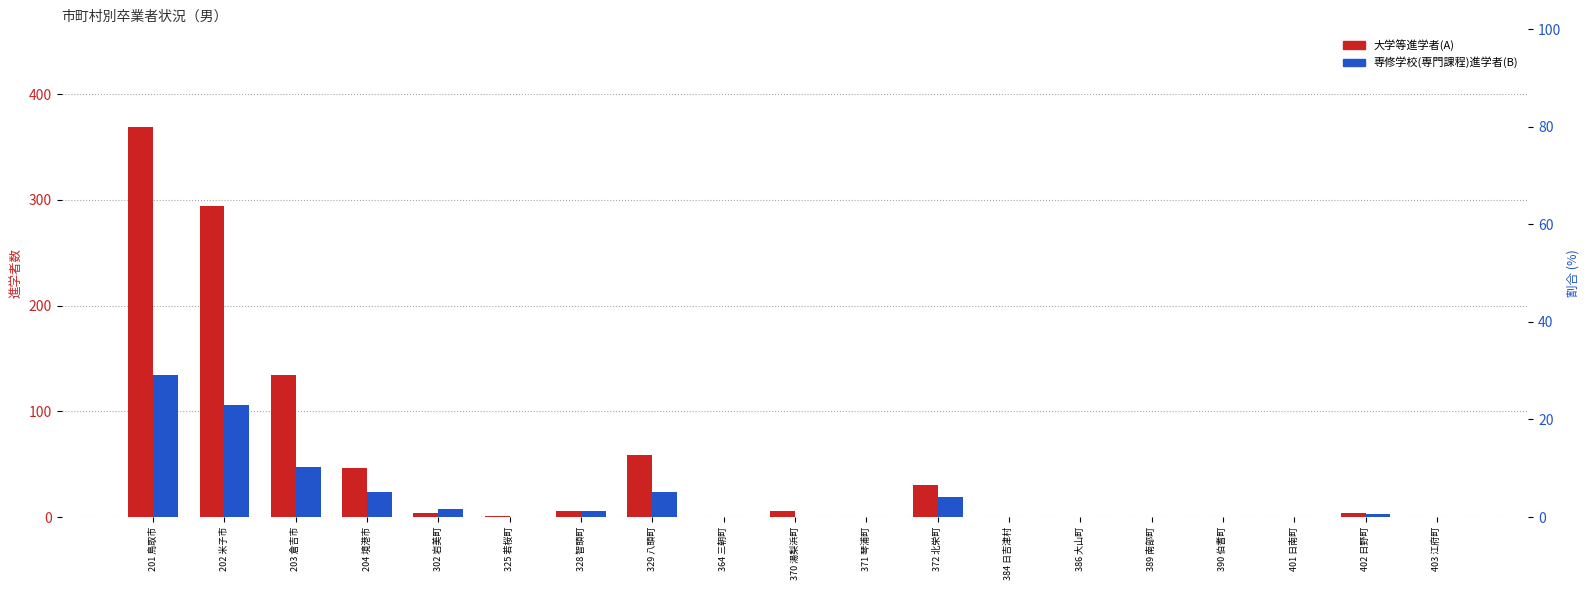

Which series has the largest total across all categories?

大学等進学者(A)